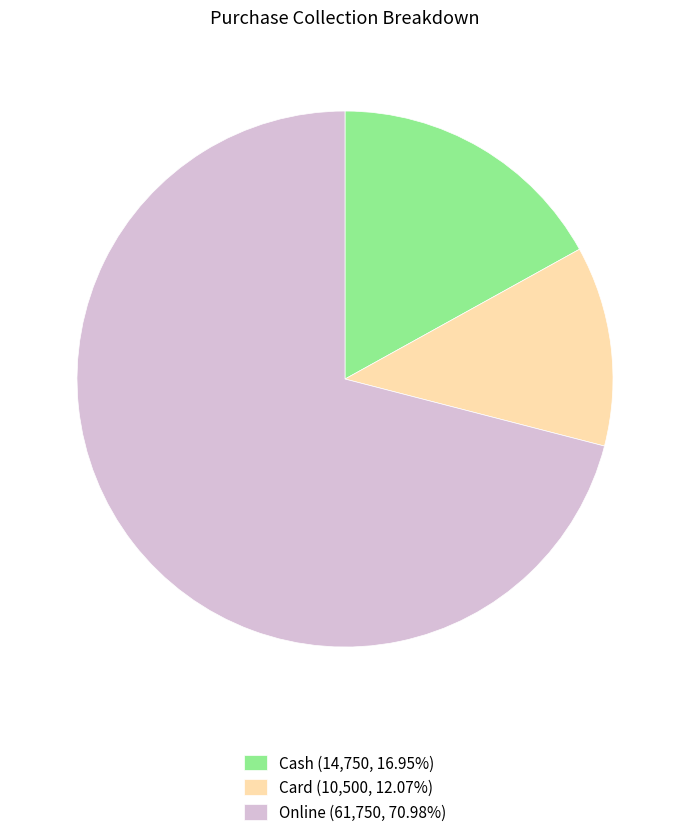

Is the sum of Cash (14,750, 16.95%) and Online (61,750, 70.98%) greater than half?

Yes